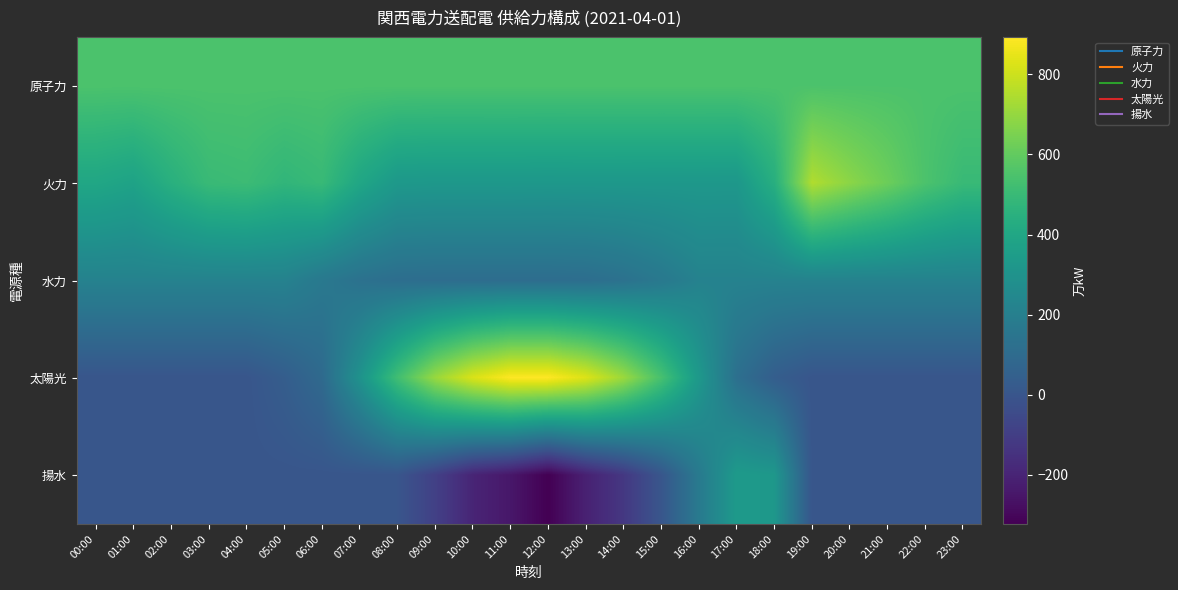

What is the minimum value shown in the chart?

-323.1